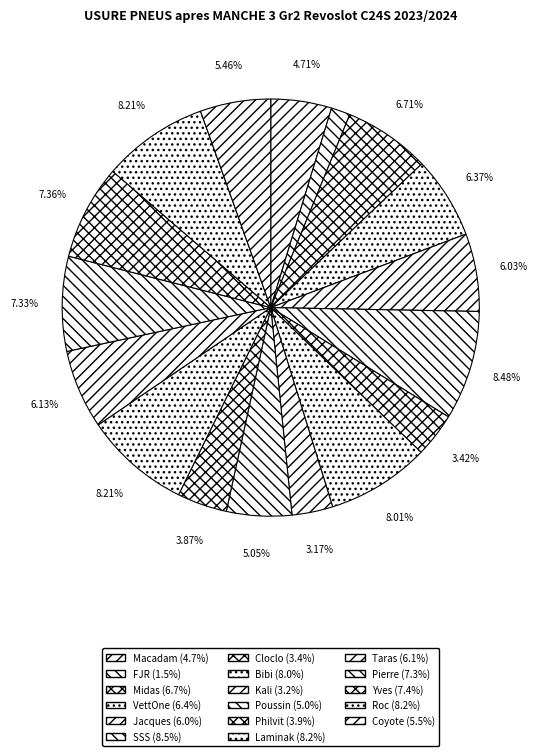

How many segments does this pie chart have?

17